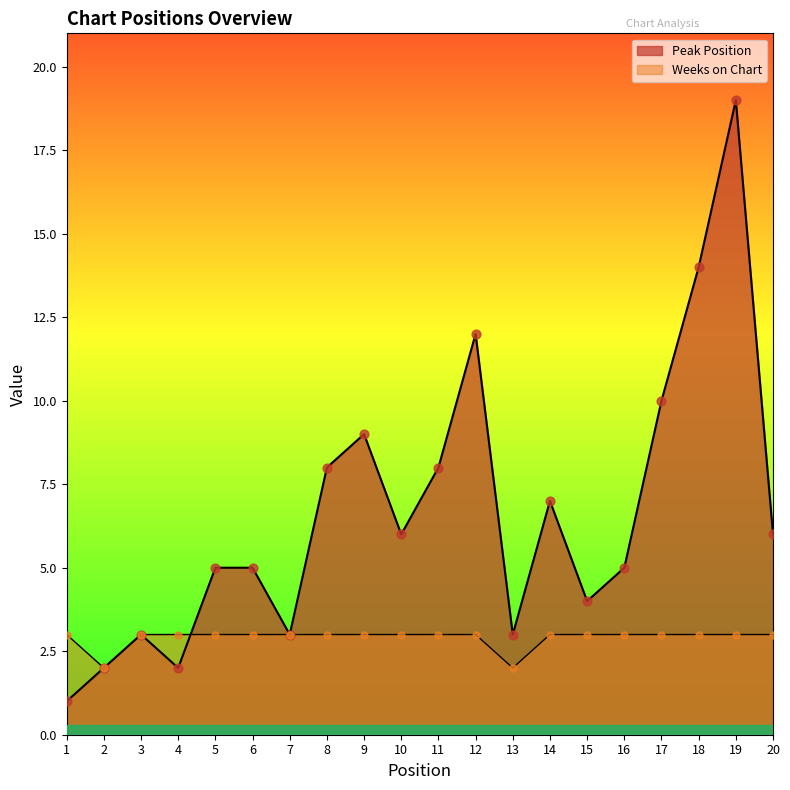

At how many categories does at least one series exceed 17?

1